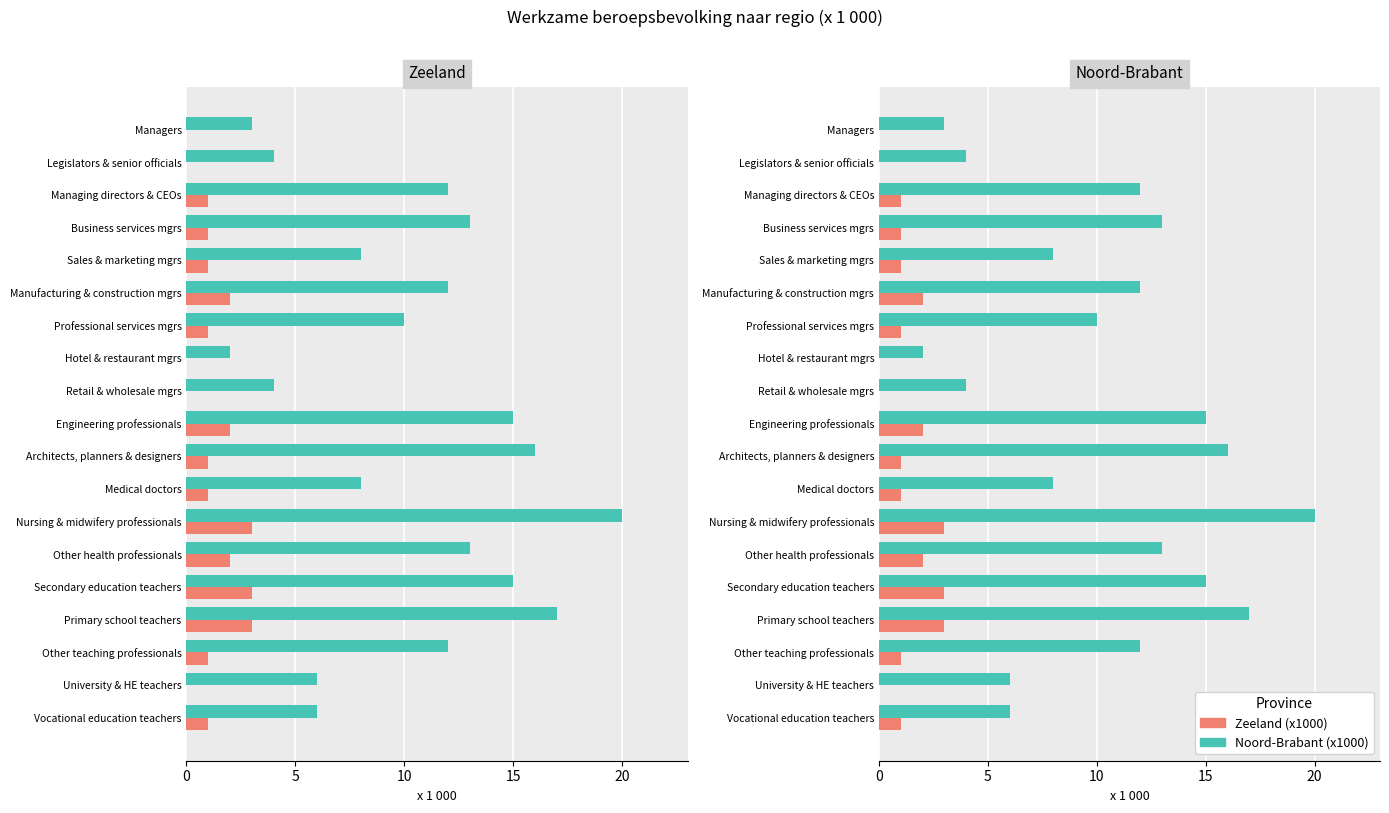

How many series are shown in this chart?

2